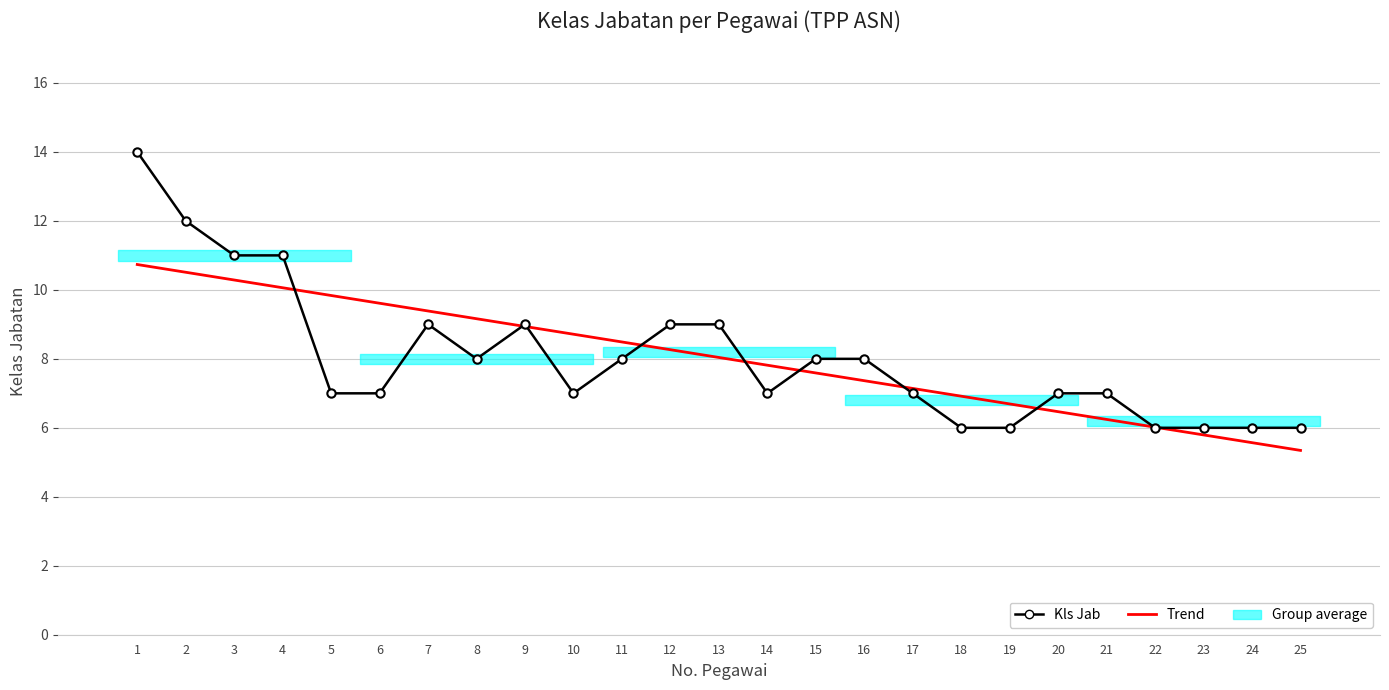

What is the lowest value of the Trend series?

5.3